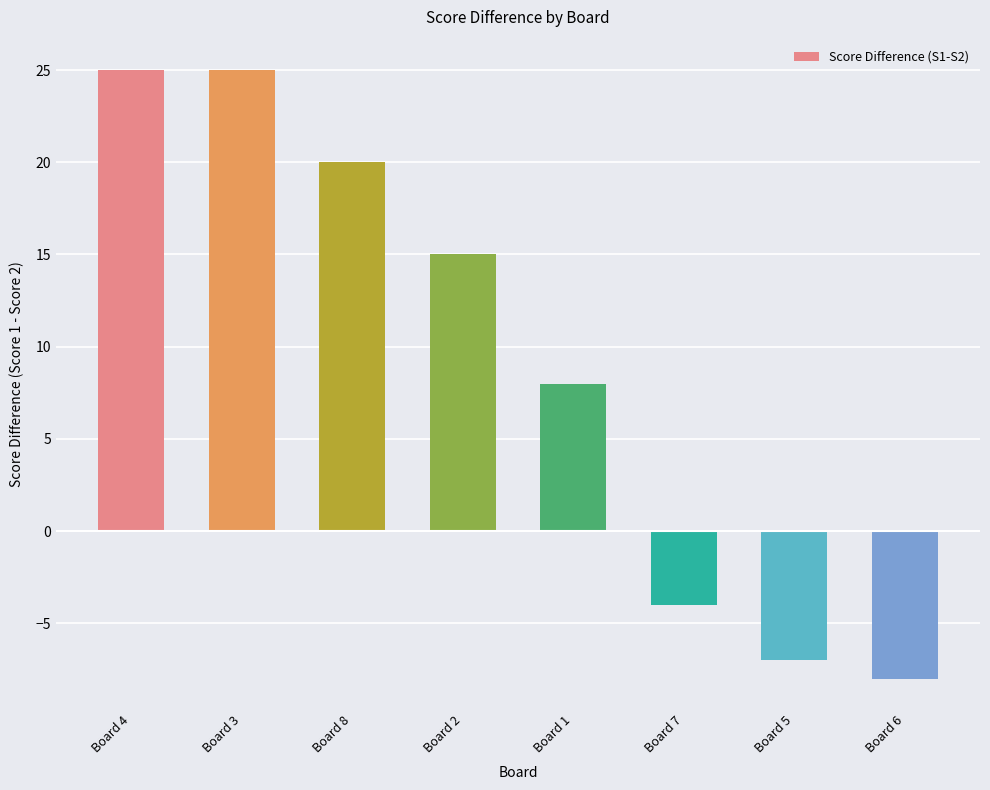

What is the label of the 5th bar from the right?

Board 2